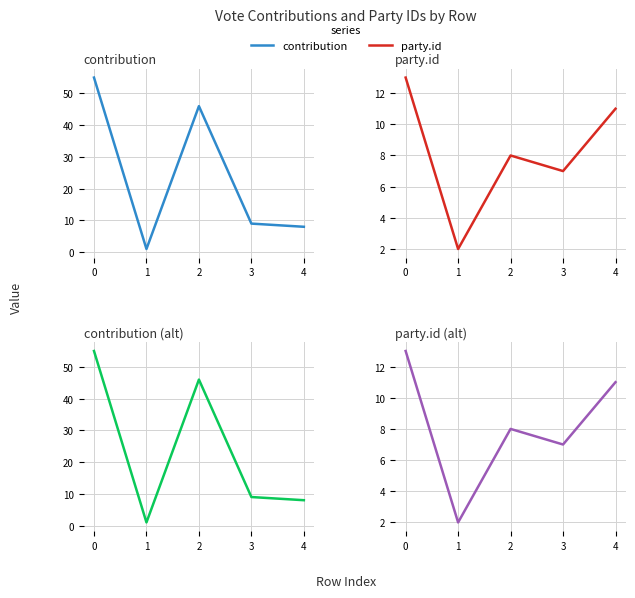

Which series ends up on top after the final intersection of contribution and party.id?

party.id